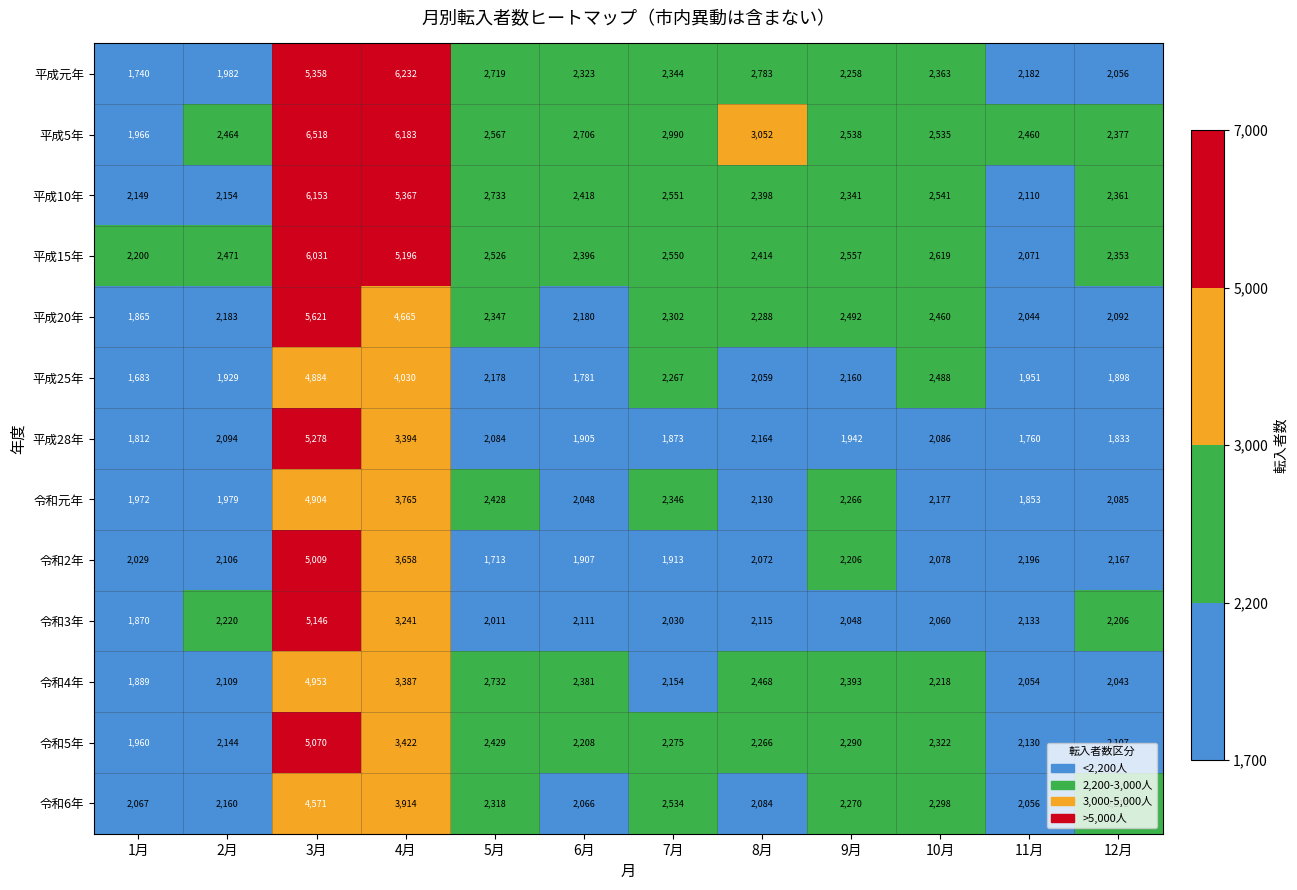

What is the approximate value of 平成10年 at 2月, to the nearest 50?

2150